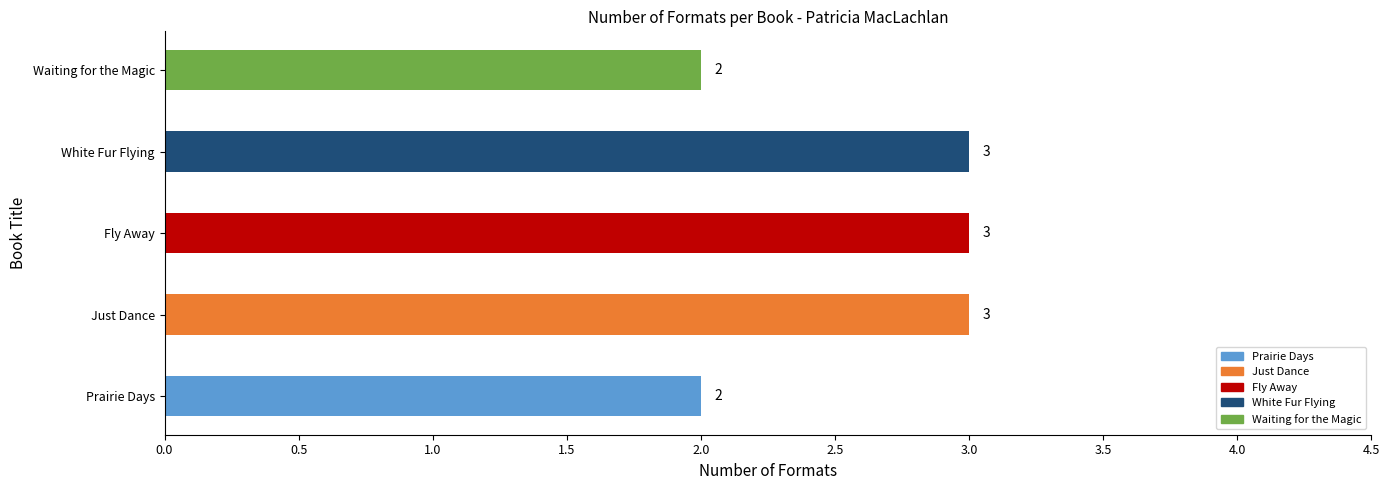

What is the sum of all values?

13